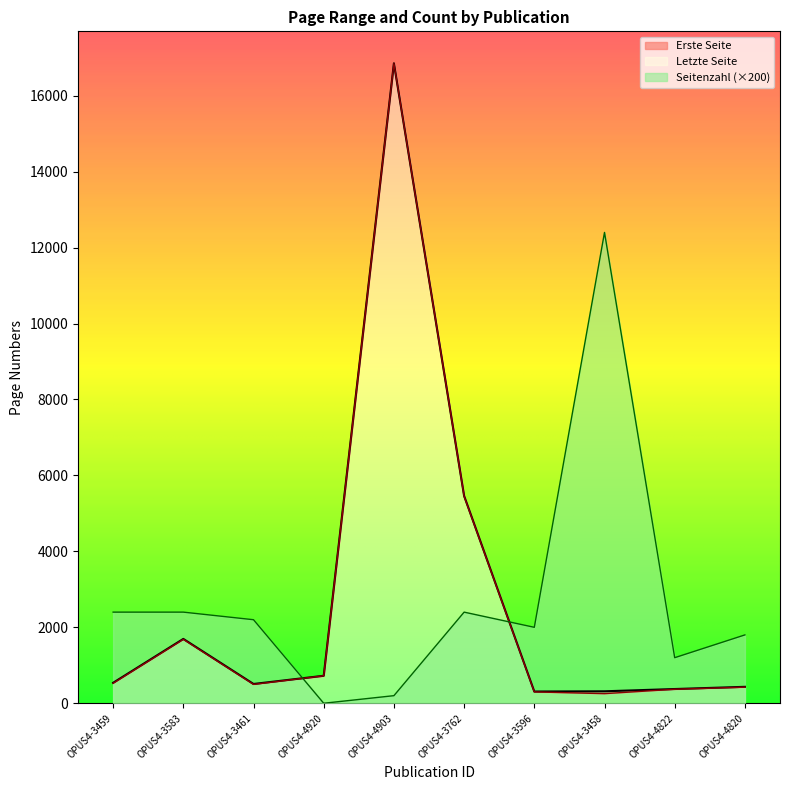

Where does the Letzte Seite series first go above 539?

OPUS4-3583